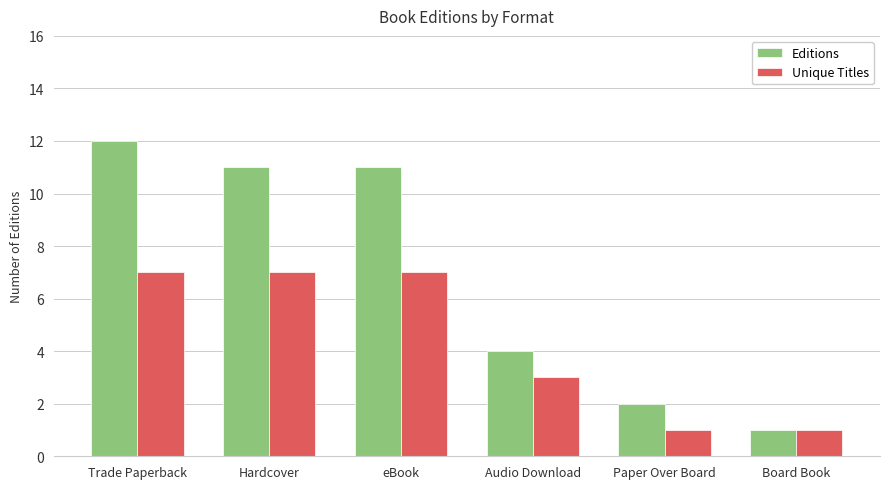

Which series has the largest range (max minus min)?

Editions